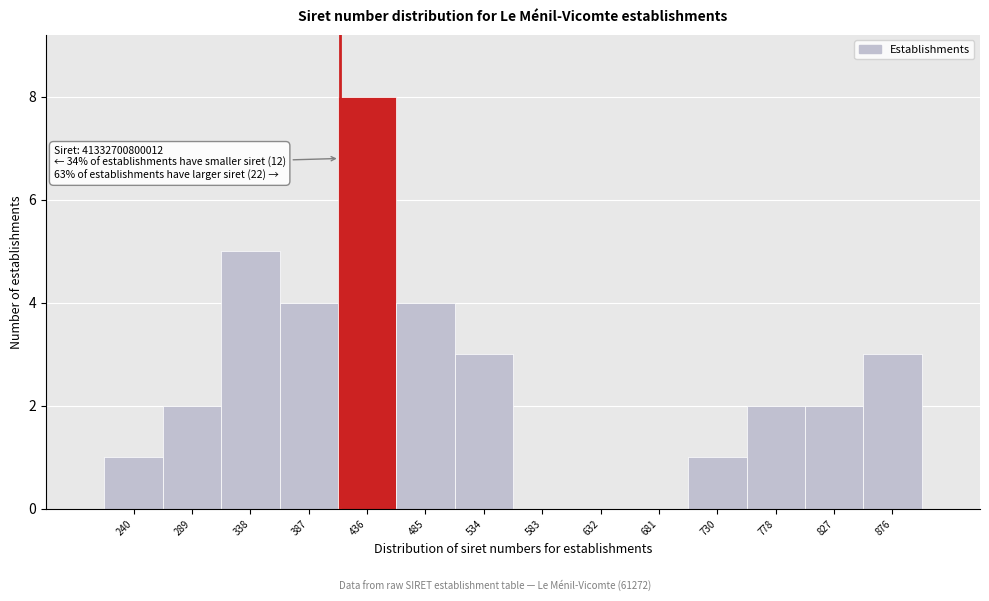

Reading right to left, list all the values displayed in this chart.

876=3	827=2	778=2	730=1	681=0	632=0	583=0	534=3	485=4	436=8	387=4	338=5	289=2	240=1